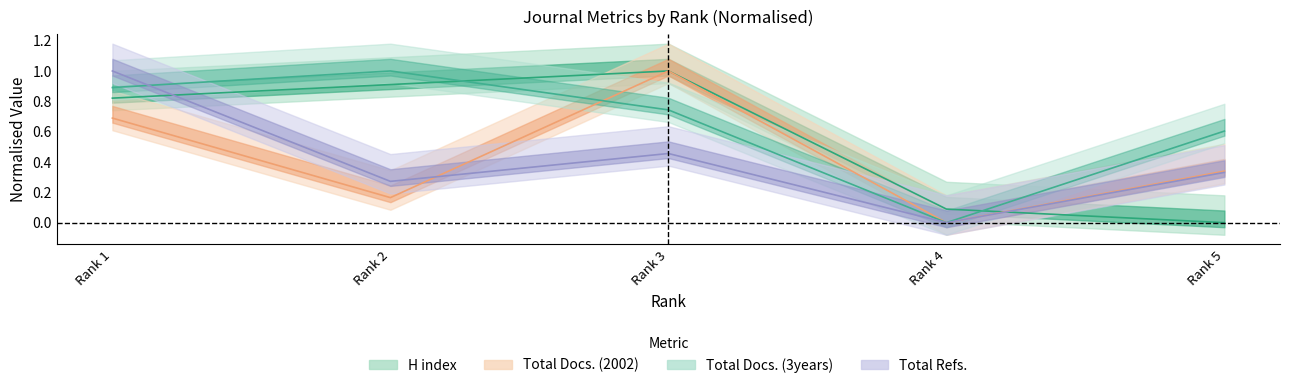

Is it true that H index equals 0.9 at Rank 2?

True